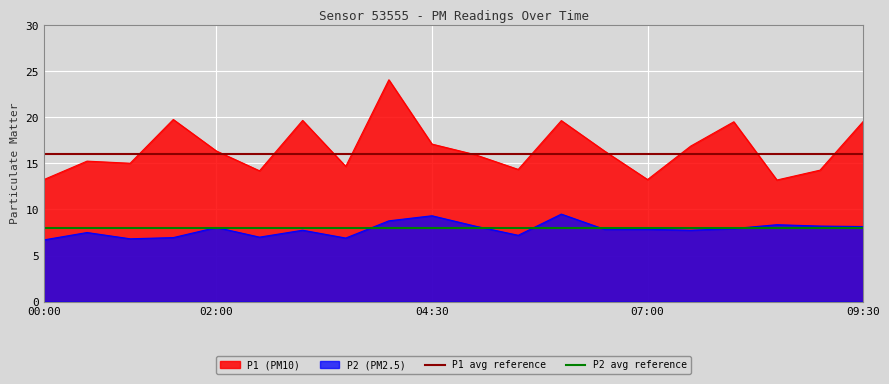

The value of P2 avg reference at 02:00 is 8.0. True or false?

True